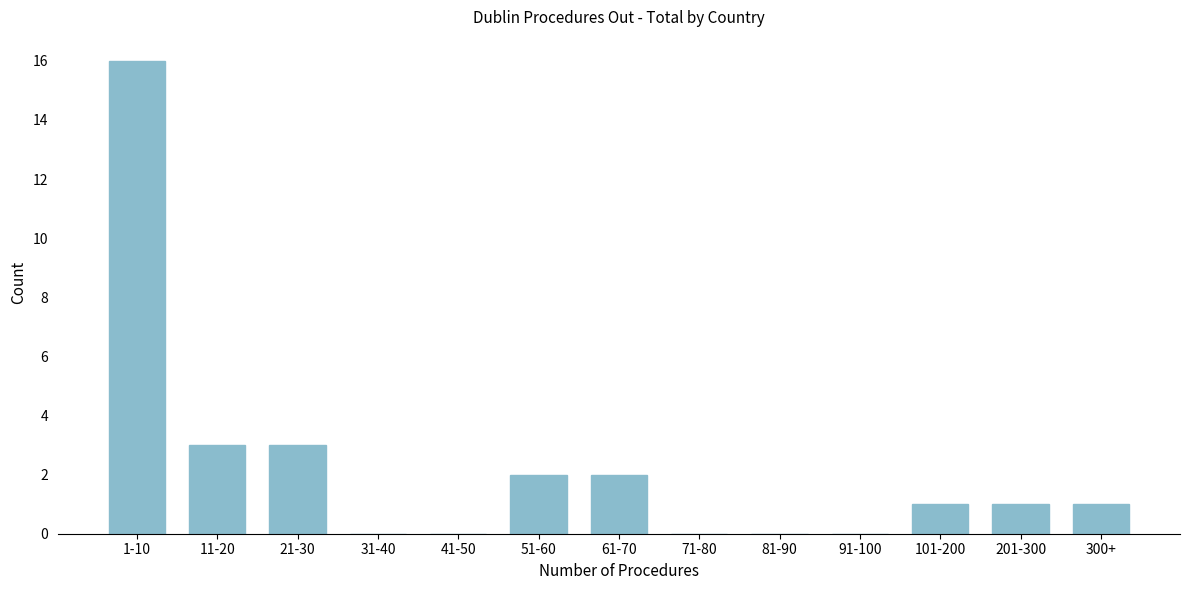

Reading right to left, list all the values displayed in this chart.

300+=1	201-300=1	101-200=1	91-100=0	81-90=0	71-80=0	61-70=2	51-60=2	41-50=0	31-40=0	21-30=3	11-20=3	1-10=16